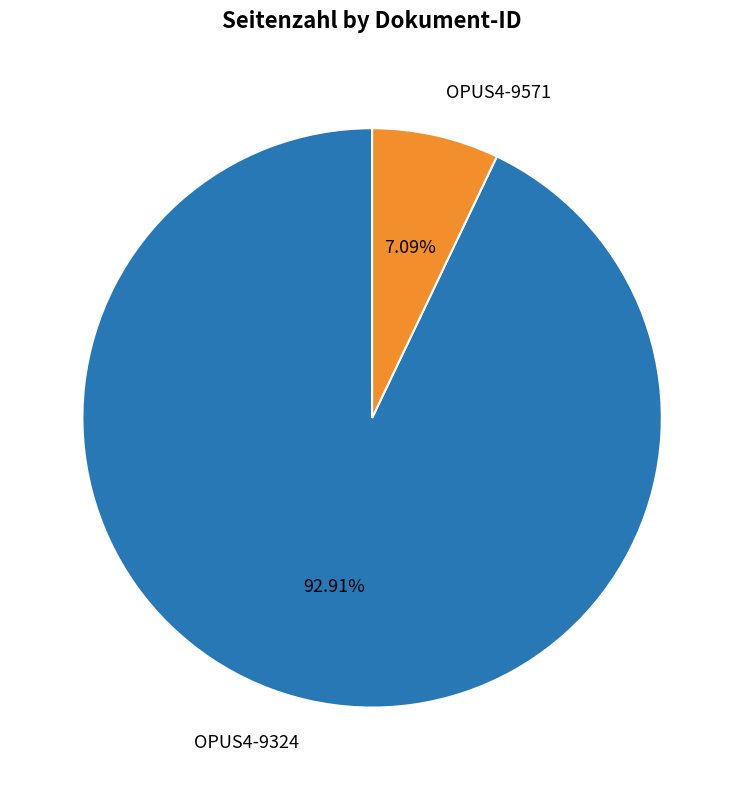

Combined, do OPUS4-9571 and OPUS4-9324 account for over 50%?

Yes